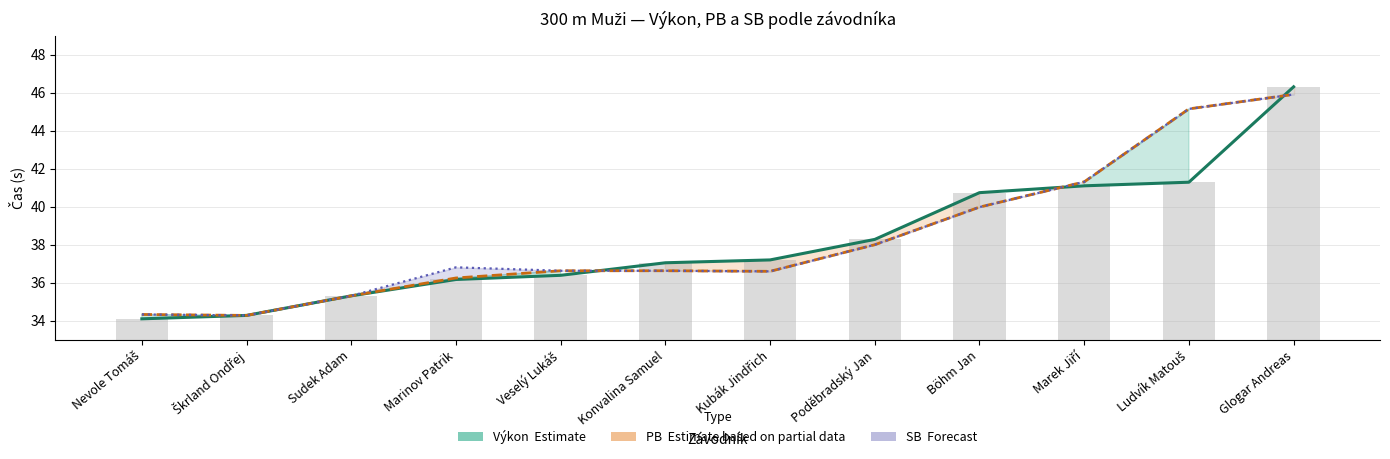

What is the approximate value of Výkon (Estimate) at Kubák Jindřich?

37.2